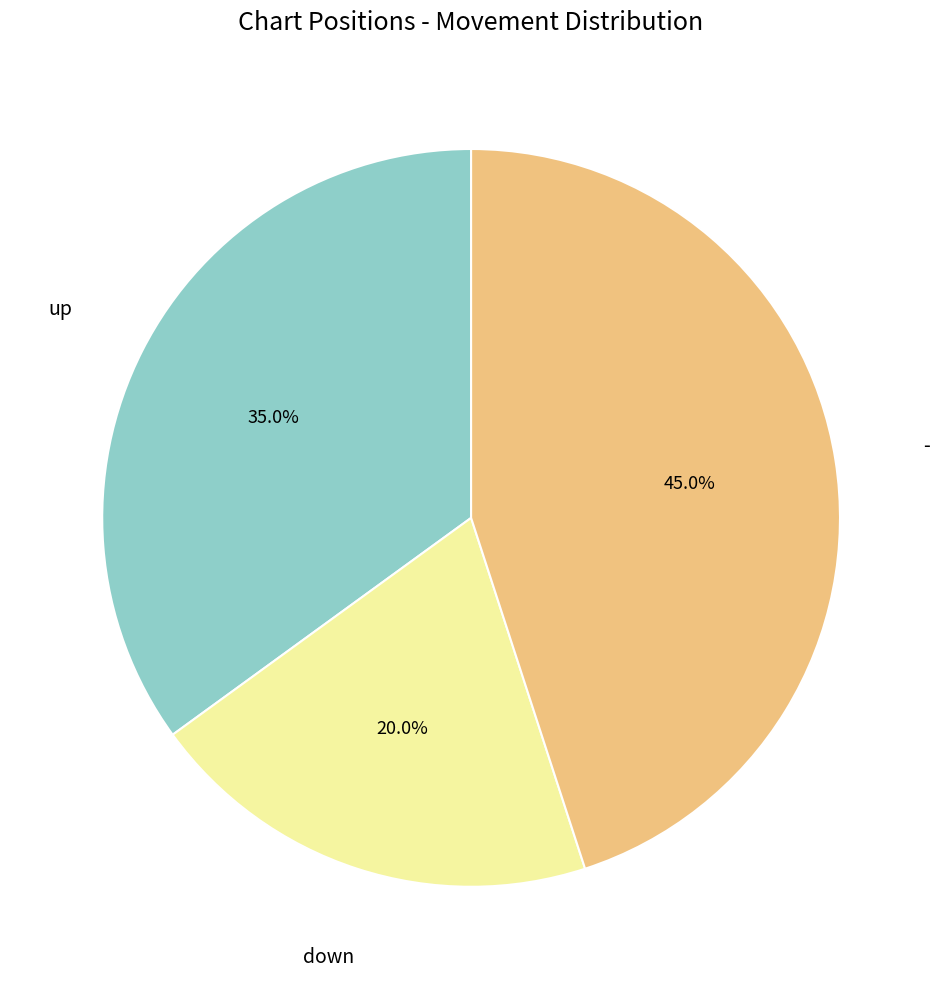

What is the smallest slice in the pie chart?

down